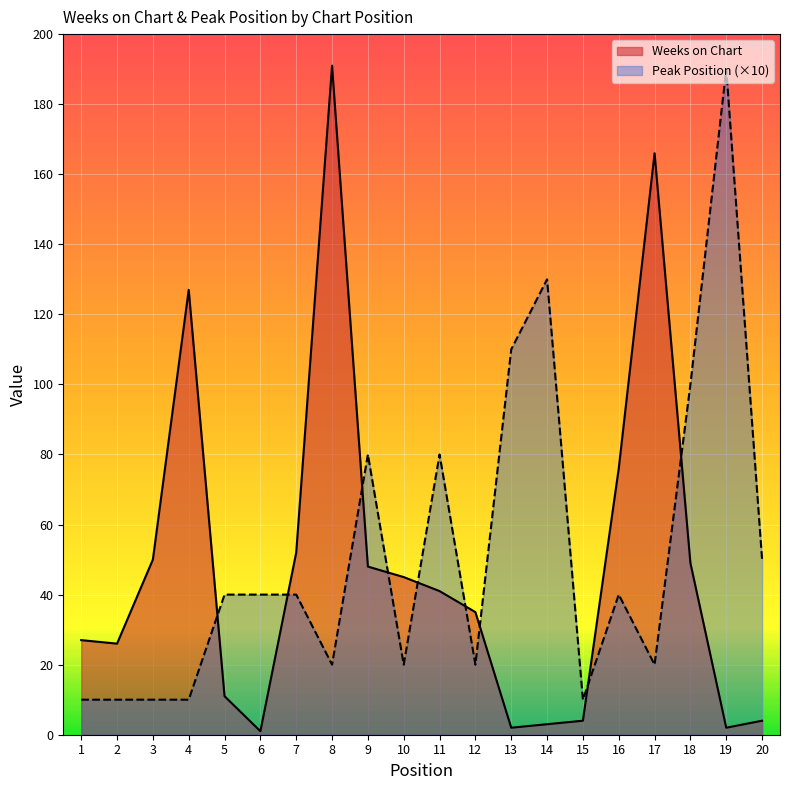

Reading right to left, what are all the values shown in this chart?

Weeks on Chart: 4	2	49	166	76	4	3	2	35	41	45	48	191	52	1	11	127	50	26	27
Peak Position: 50	190	100	20	40	10	130	110	20	80	20	80	20	40	40	40	10	10	10	10